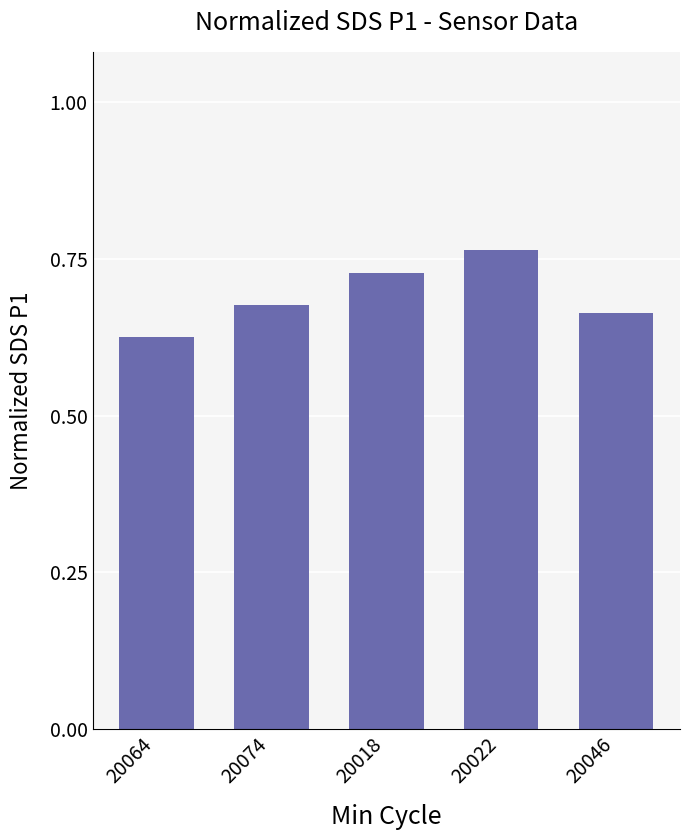

At which category does the chart reach its peak across all series?

20022